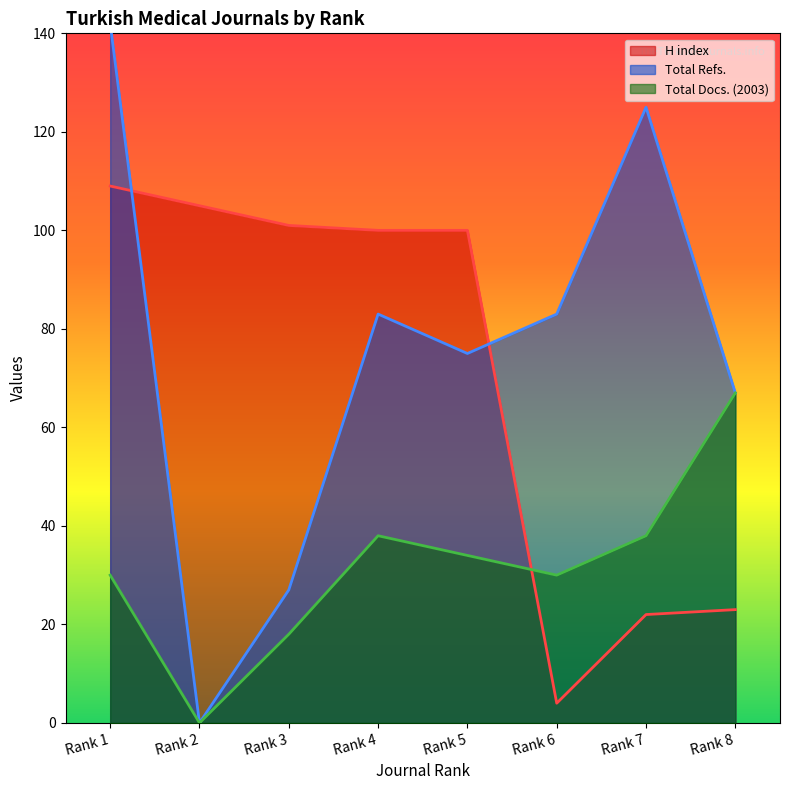

True or false: H index and Total Docs. (2003) cross at least once.

True